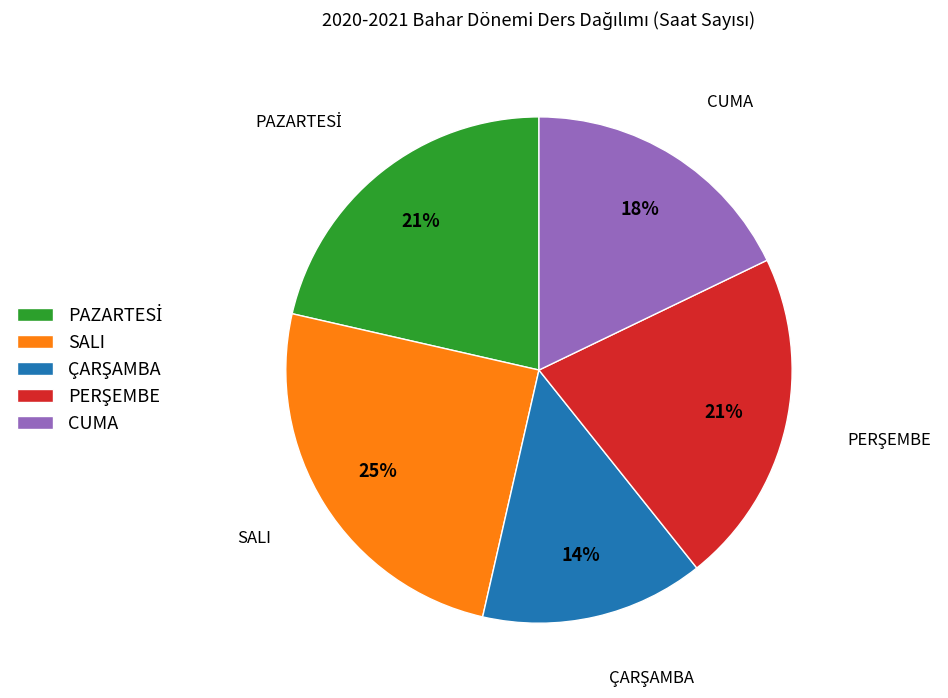

To the nearest percent, what is the average slice percentage?

20%